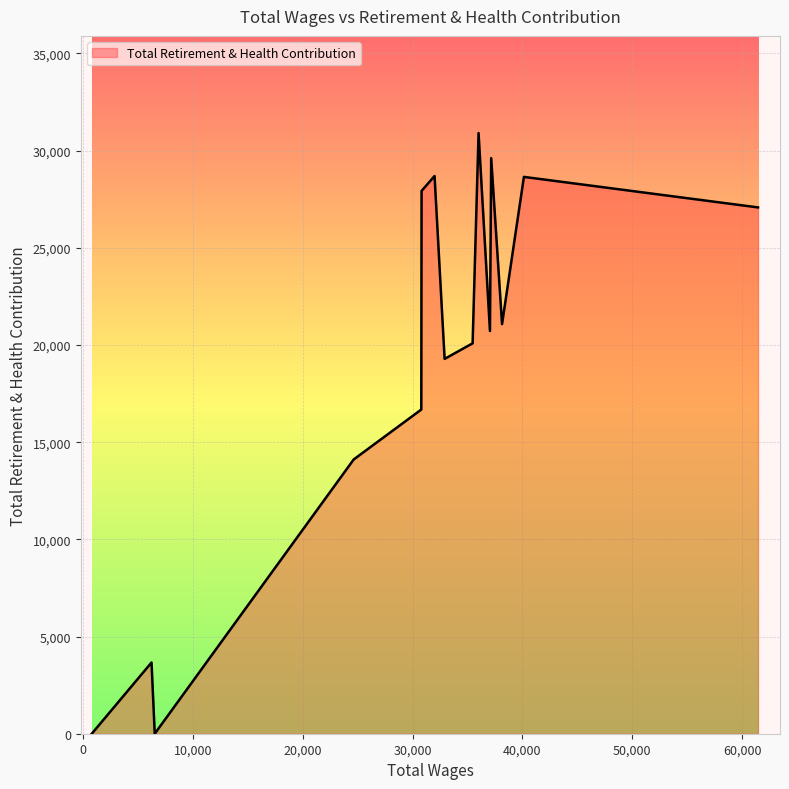

What is the maximum value shown in the chart?

30904